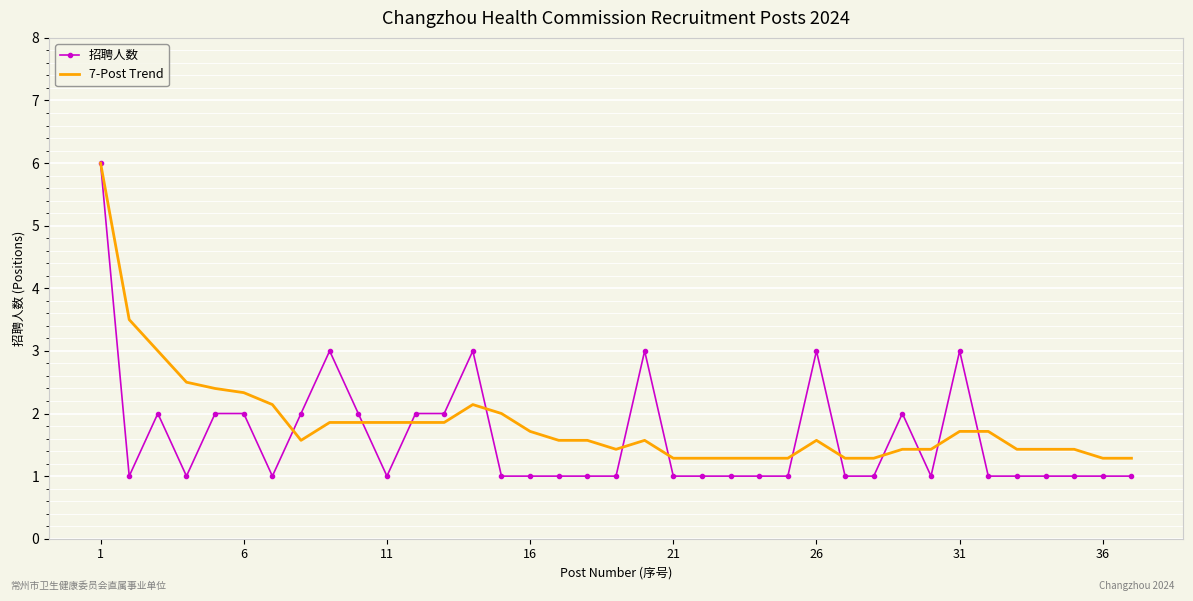

Which series has the largest range (max minus min)?

招聘人数